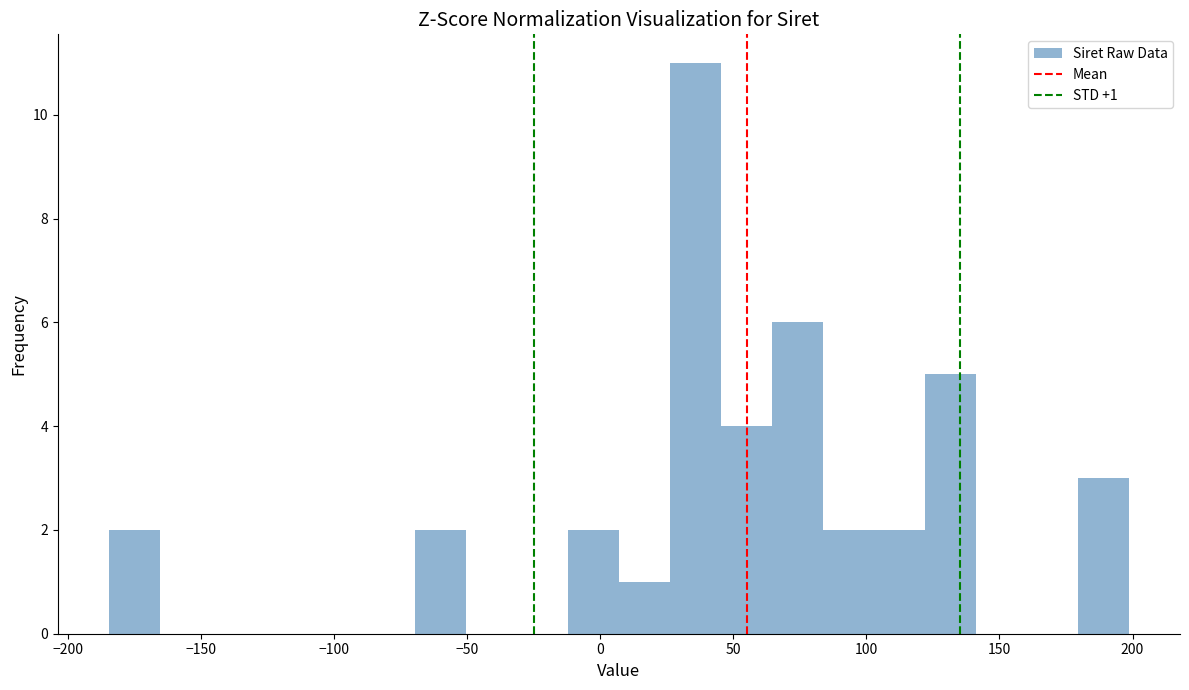

Around what value on the x-axis is the tallest bar? Give the approximate position of its centre, as read against the axis.

35